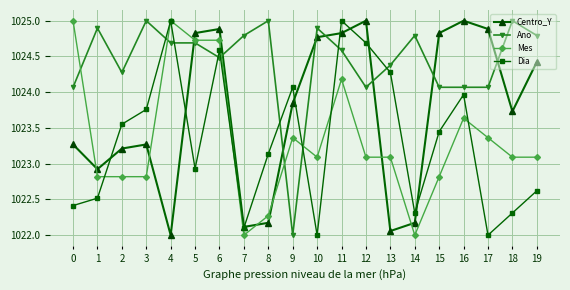

At which category does Ano reach its first local valley?

2